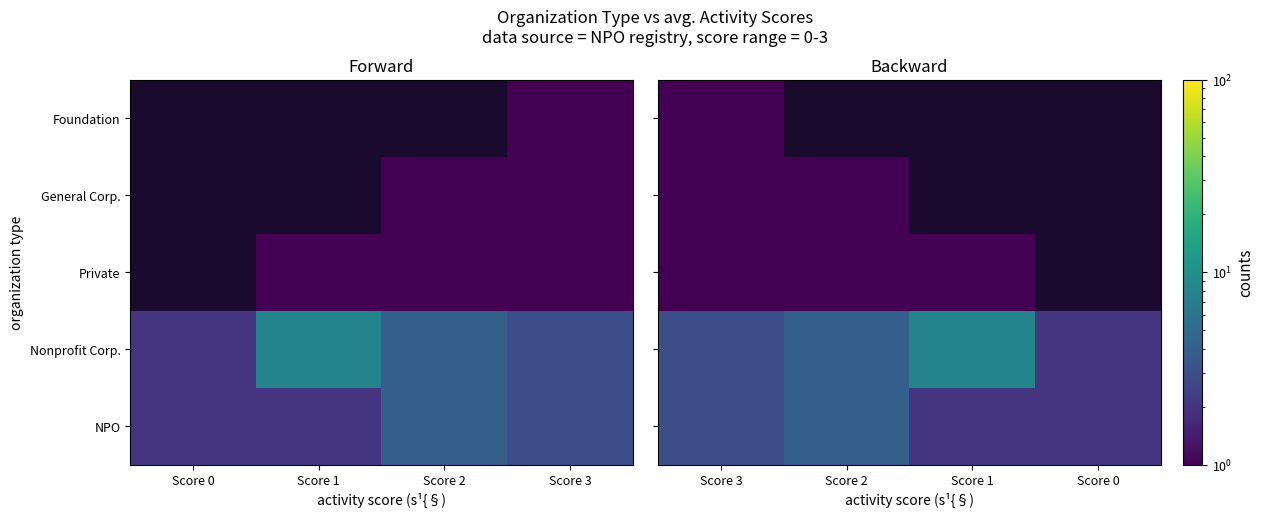

What is the total value across all series at Score 3?

9.0